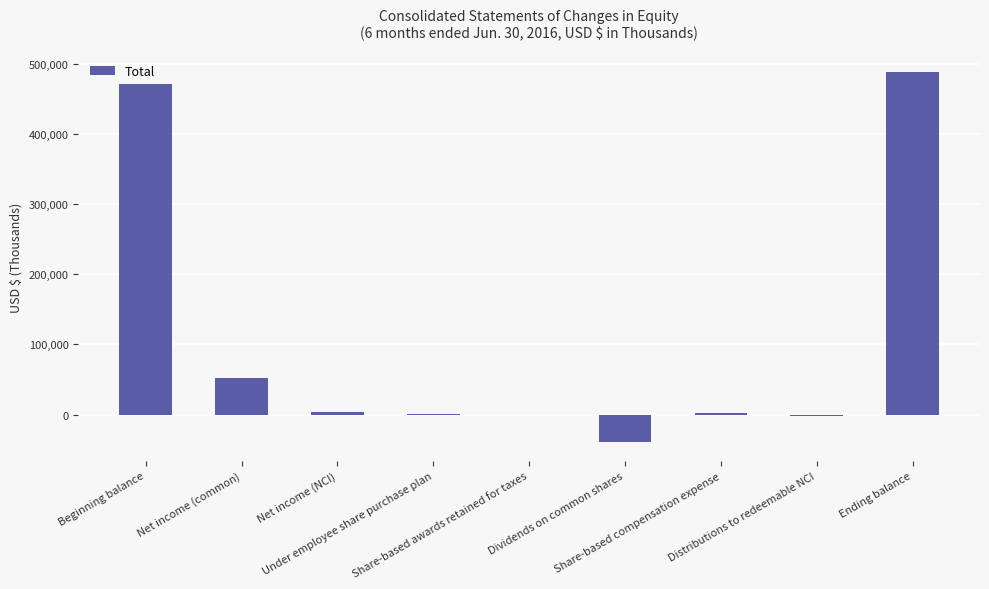

What is the greatest value displayed?

488264